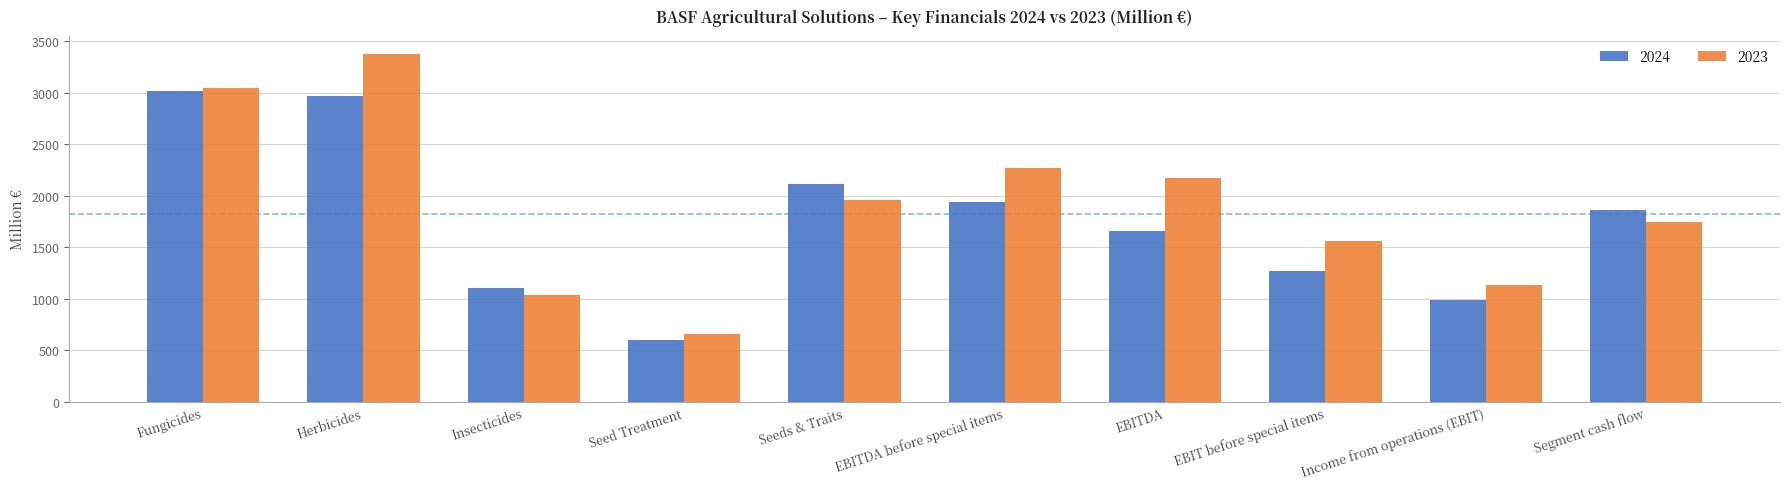

At which label does 2023 first exceed 1962?

Fungicides